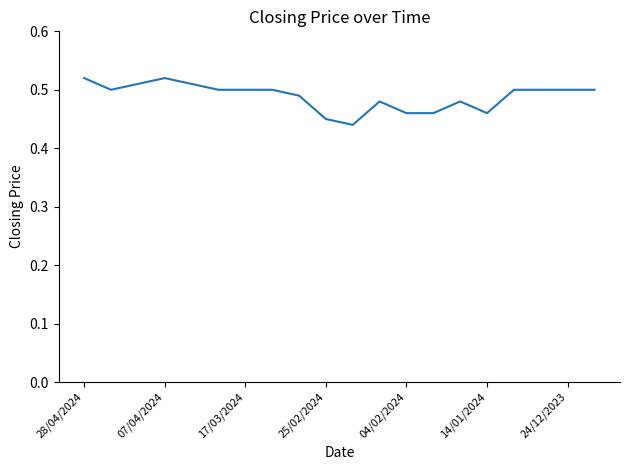

The value at 28/04/2024 is 0.8. True or false?

False